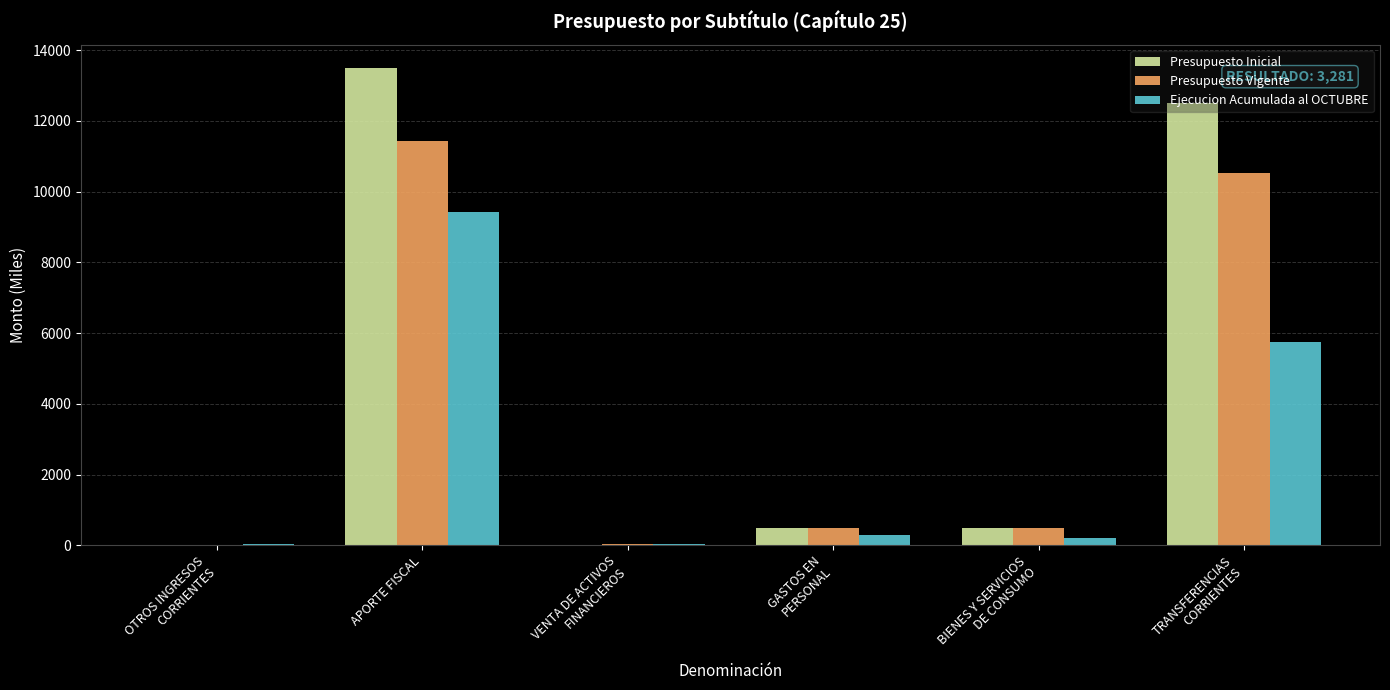

At which category is the sum across all series the highest?

APORTE FISCAL